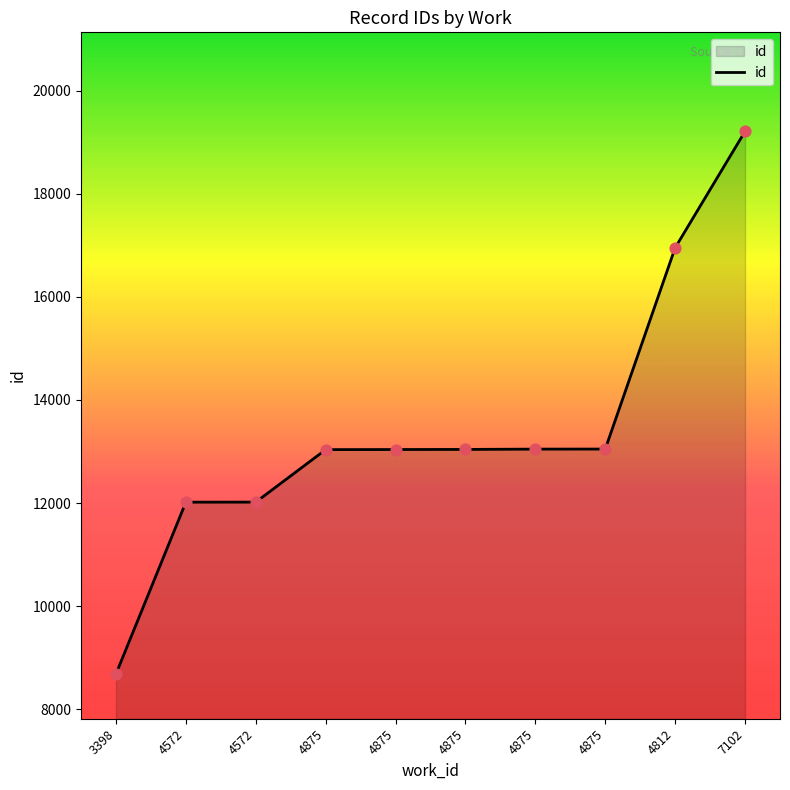

What is the change in value from 3398 to 4875?

+4362